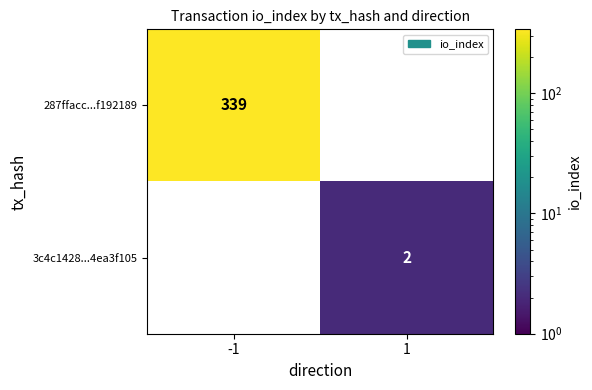

Rank the categories by 3c4c1428...4ea3f105 value from highest to lowest.

1, -1